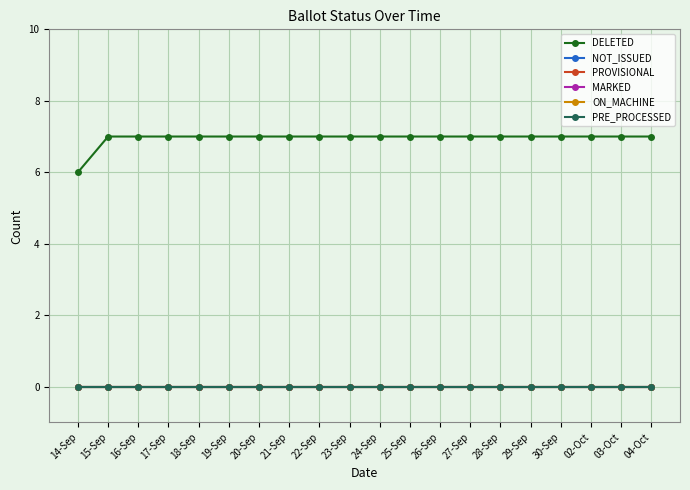

What is the label of the 1st point from the left?

14-Sep